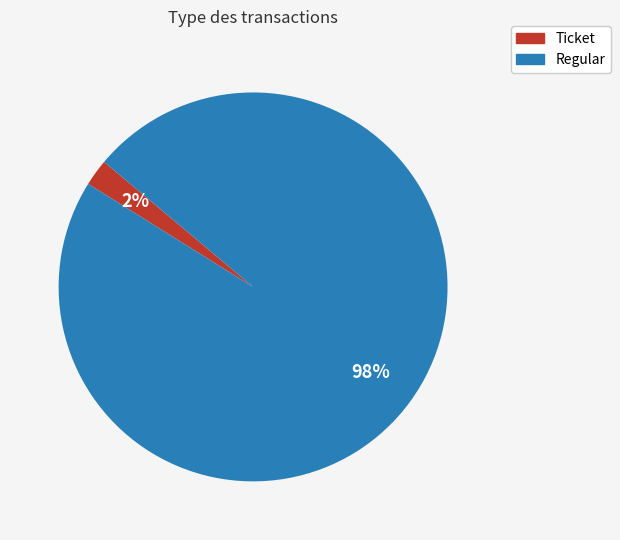

True or false: Regular accounts for 98% of the total.

True